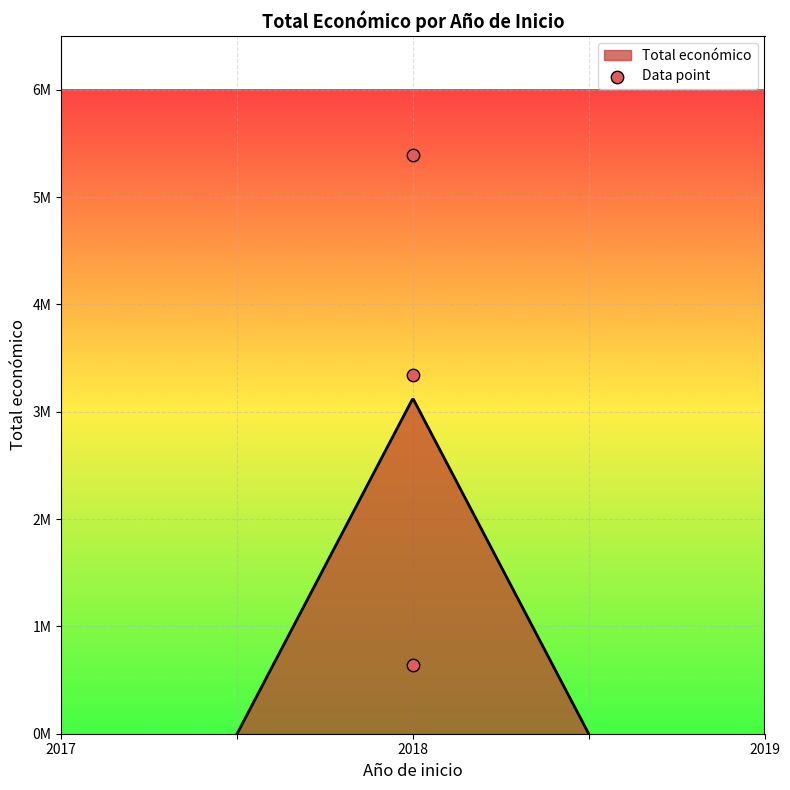

Approximately how many times larger is the value at 2018 compared to 2018?

8.4